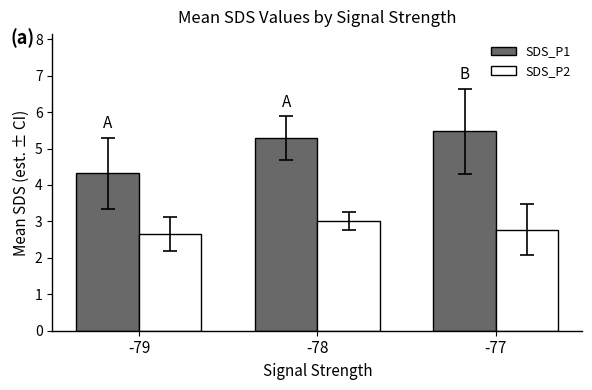

What is the difference between the maximum and second lowest values in the SDS_P1 series?

0.2